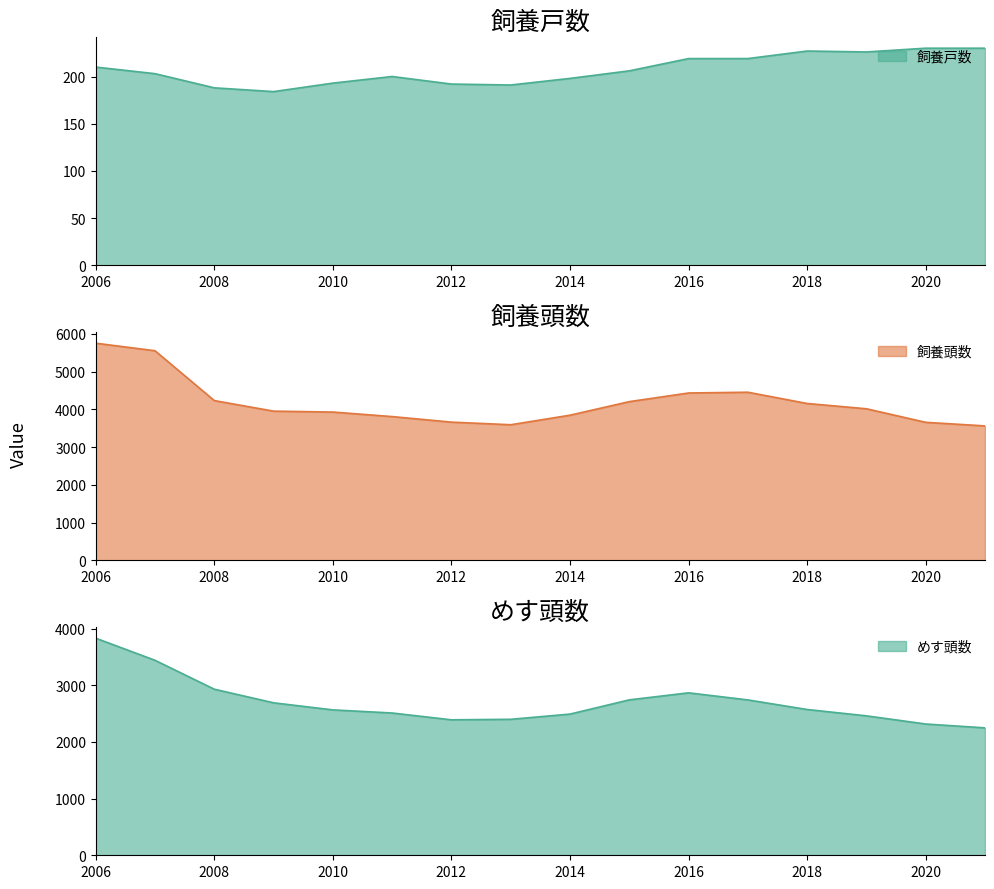

In 飼養戸数, how many points are lower than both neighbors (excluding endpoints)?

3